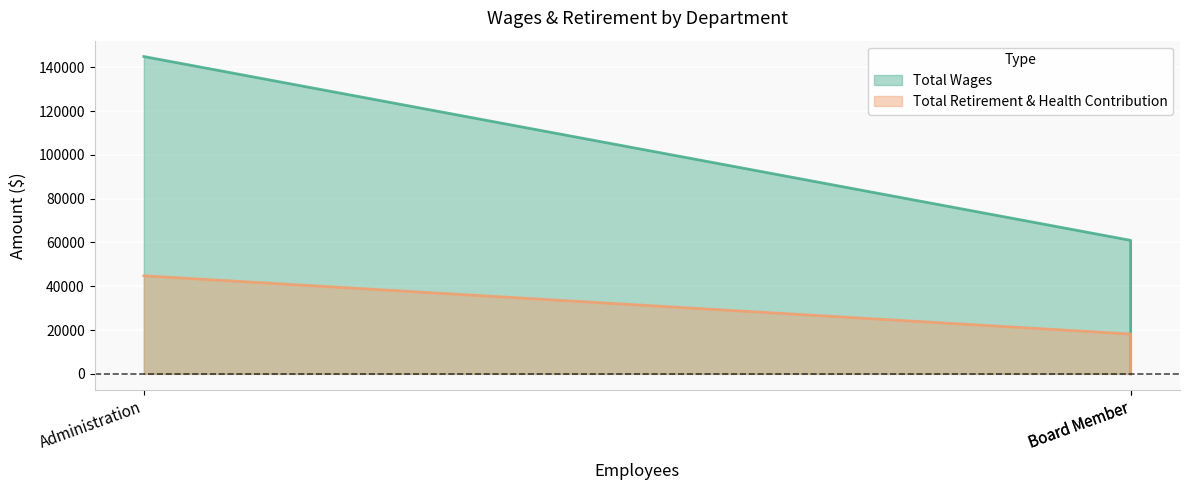

Which series has the largest total across all categories?

Total Wages